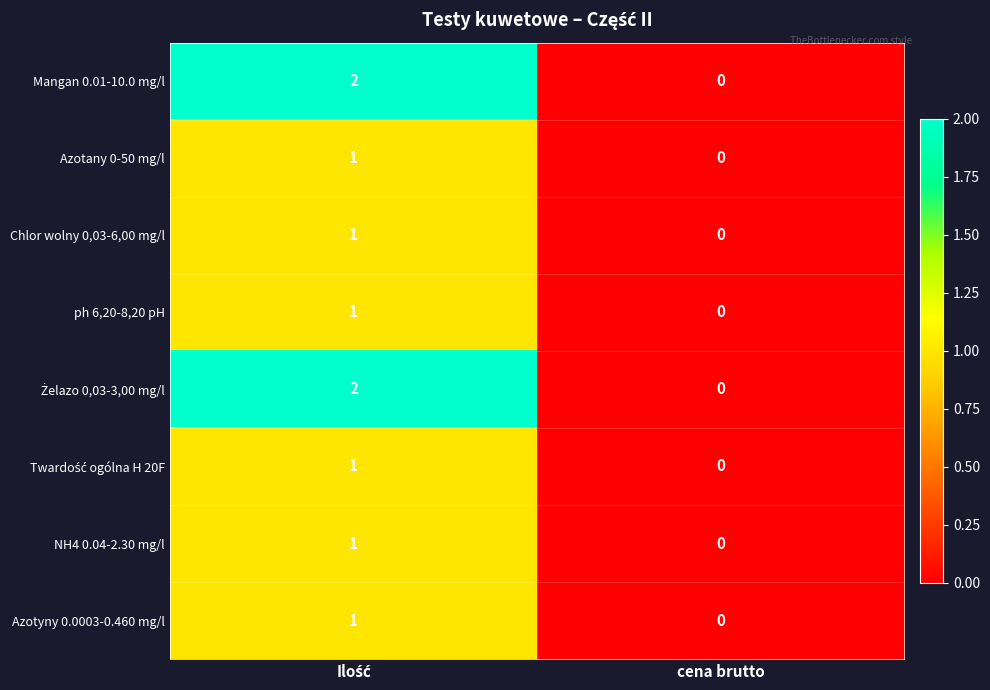

Is it true that Chlor wolny 0,03-6,00 mg/l equals 0 at cena brutto?

True